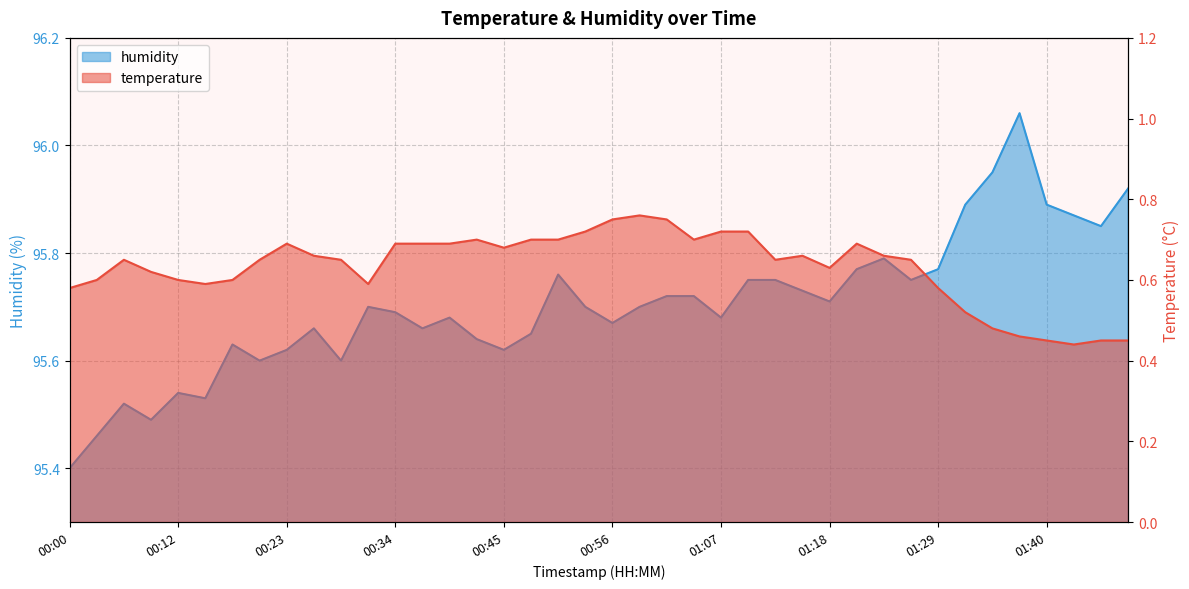

How many lines are shown in the chart?

2